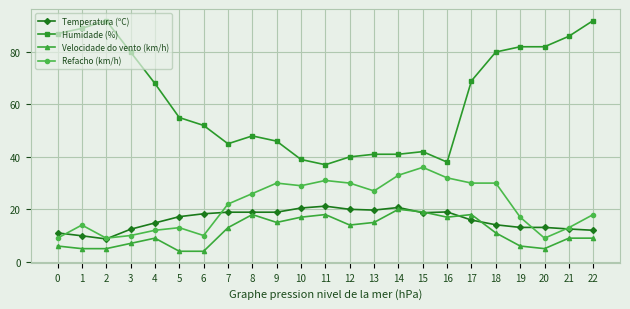

What are all the series names shown in the legend?

Temperatura (ºC), Humidade (%), Velocidade do vento (km/h), Refacho (km/h)